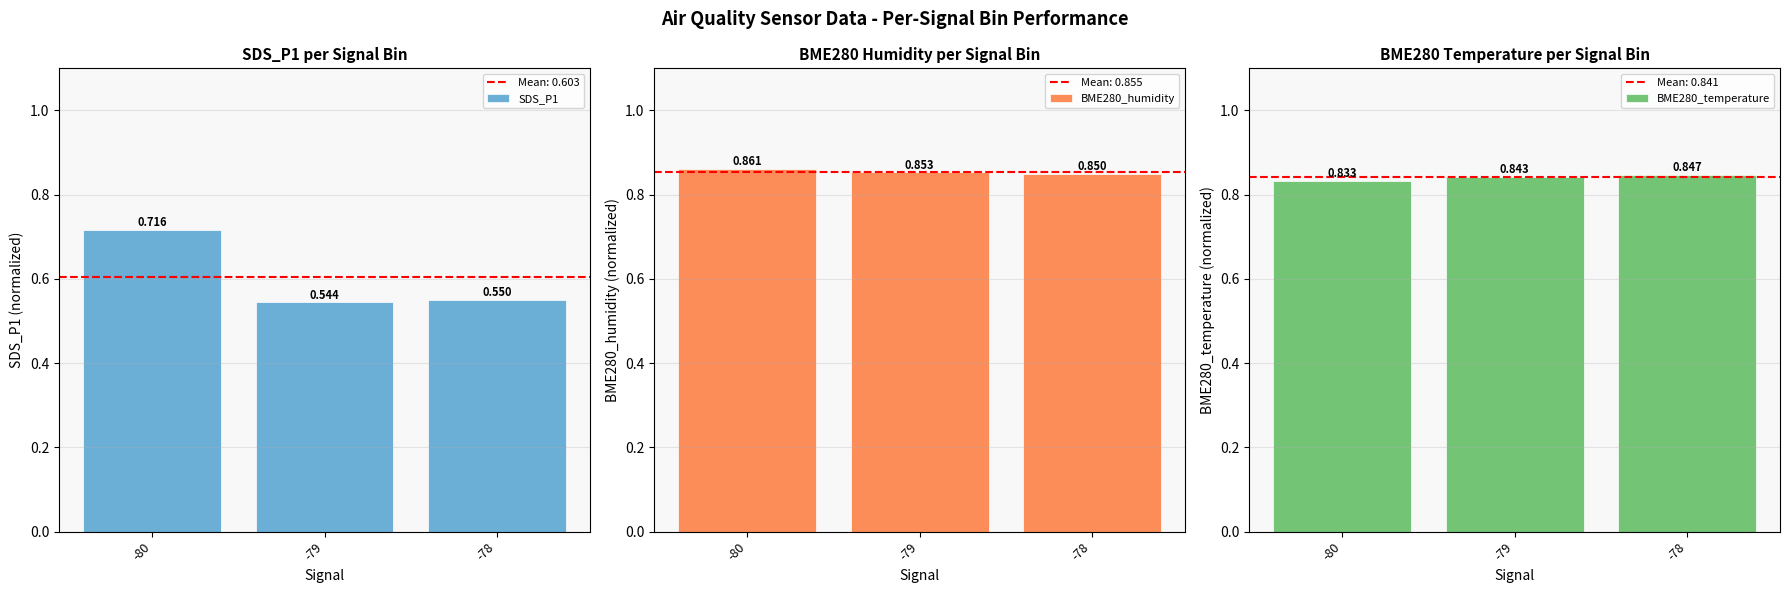

Is the value of BME280_humidity at -80 greater than the value of BME280_temperature at -78?

Yes